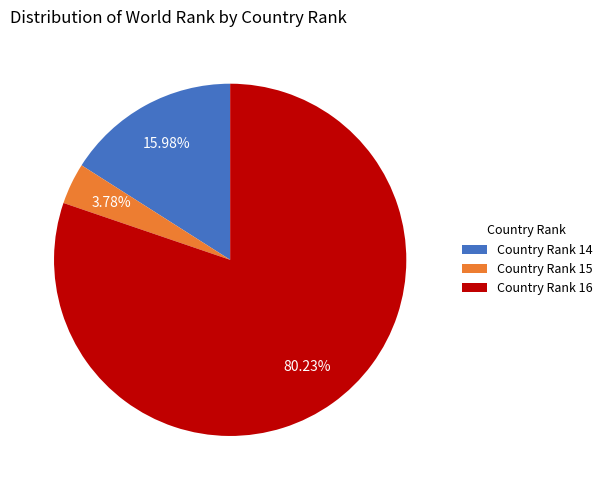

How many segments does this pie chart have?

3